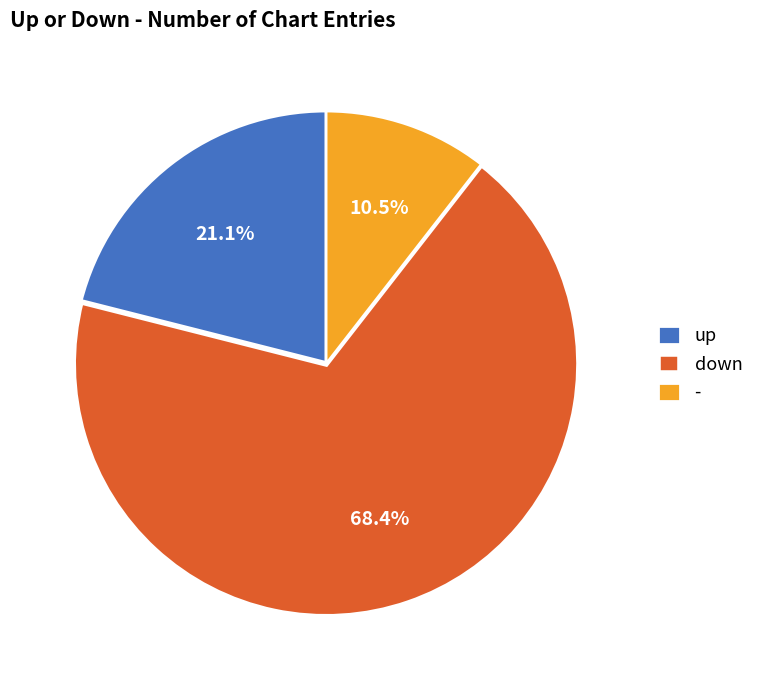

Is there any slice that represents more than half of the pie?

Yes